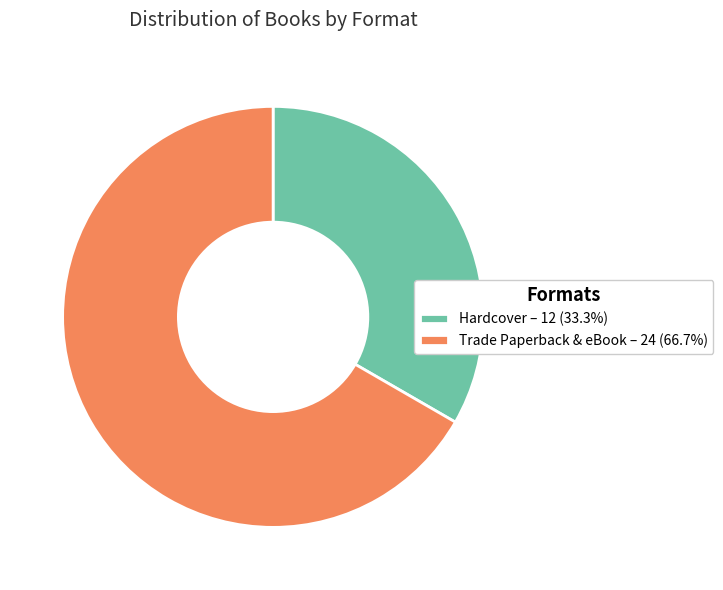

Is the sum of Trade Paperback & eBook – 24 (66.7%) and Hardcover – 12 (33.3%) greater than half?

Yes